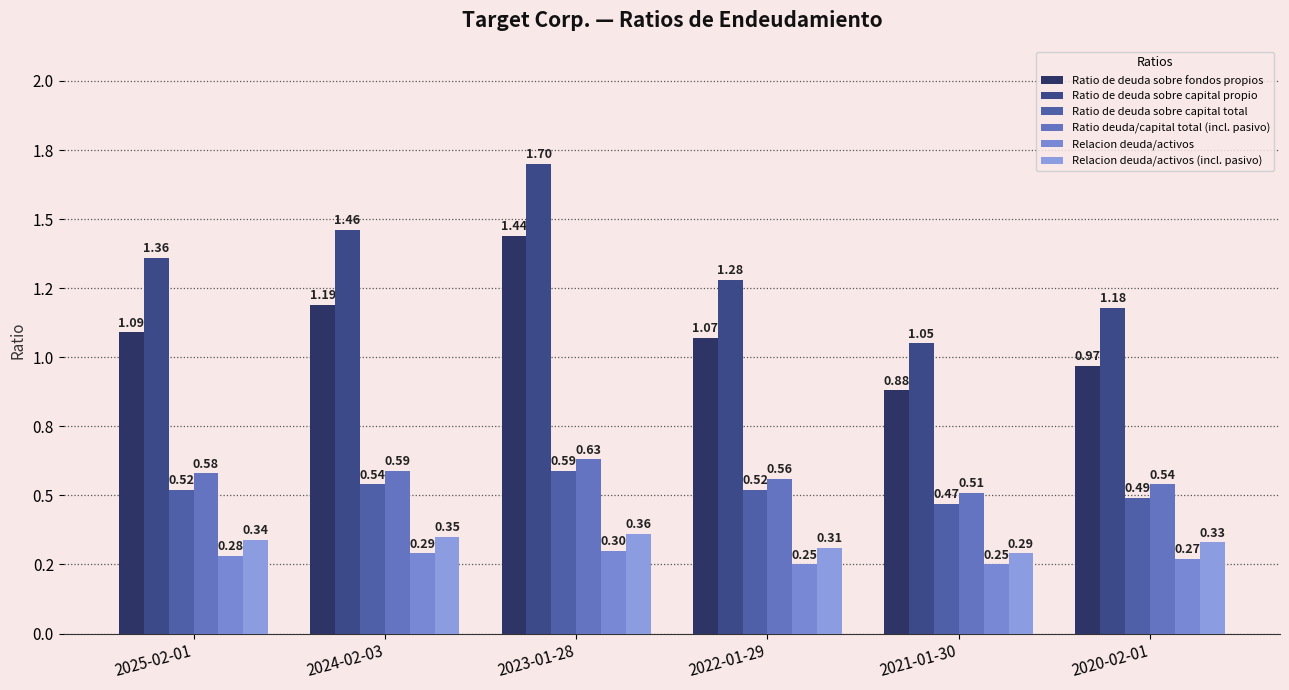

Does the chart contain stacked bars?

No